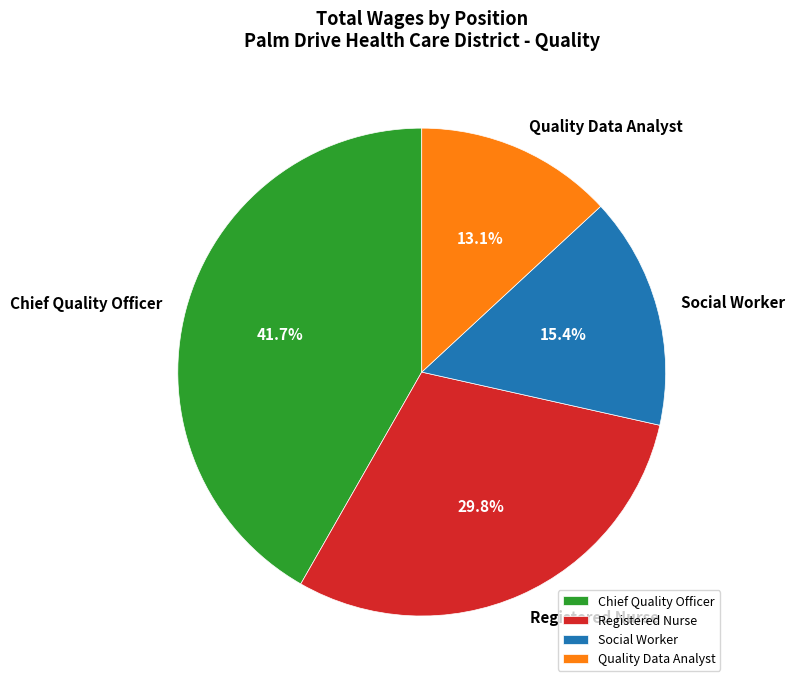

Which slice is the largest?

Chief Quality Officer